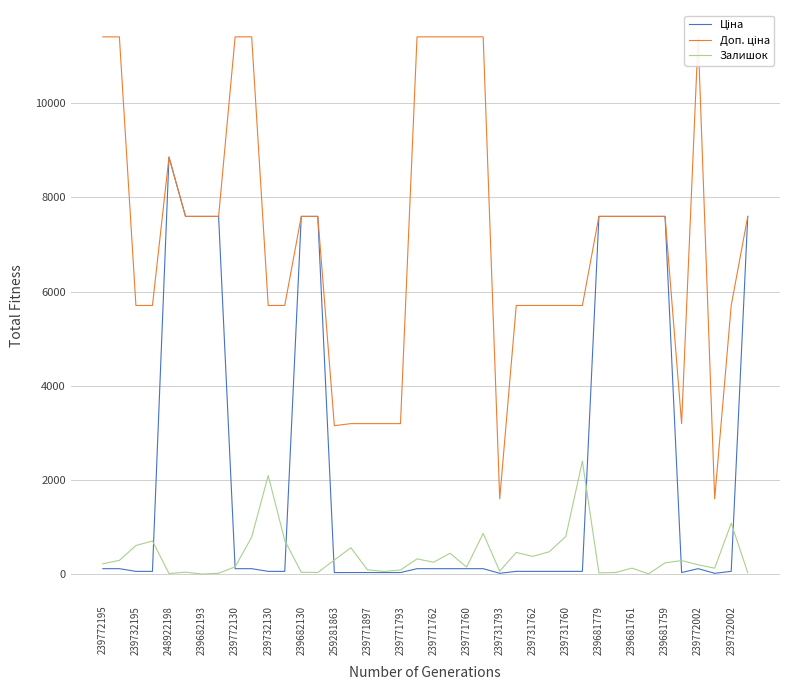

Reading right to left, what are all the values shown in this chart?

Ціна: 7596.5	57.0	16.0	114.1	31.9	7596.5	7596.5	7596.5	7596.5	7596.5	57.0	57.0	57.0	57.0	57.0	16.0	114.1	114.1	114.1	114.1	114.1	31.9	31.9	31.9	31.9	31.5	7596.5	7596.5	57.0	57.0	114.1	114.1	7596.5	7596.5	7596.5	8856.7	57.0	57.0	114.1	114.1
Доп. ціна: 7596.5	5705.0	1597.0	11410.0	3195.0	7596.5	7596.5	7596.5	7596.5	7596.5	5705.0	5705.0	5705.0	5705.0	5705.0	1597.0	11410.0	11410.0	11410.0	11410.0	11410.0	3195.0	3195.0	3195.0	3195.0	3151.0	7596.5	7596.5	5705.0	5705.0	11410.0	11410.0	7596.5	7596.5	7596.5	8856.7	5705.0	5705.0	11410.0	11410.0
Залишок: 30.0	1079.0	125.0	196.0	286.0	238.0	4.0	126.0	32.0	25.0	2399.0	801.0	474.0	375.0	459.0	61.0	864.0	148.0	442.0	251.0	322.0	86.0	56.0	90.0	559.0	298.0	33.0	37.0	714.0	2093.0	786.0	153.0	17.0	0.0	40.0	11.0	702.0	606.0	290.0	218.0